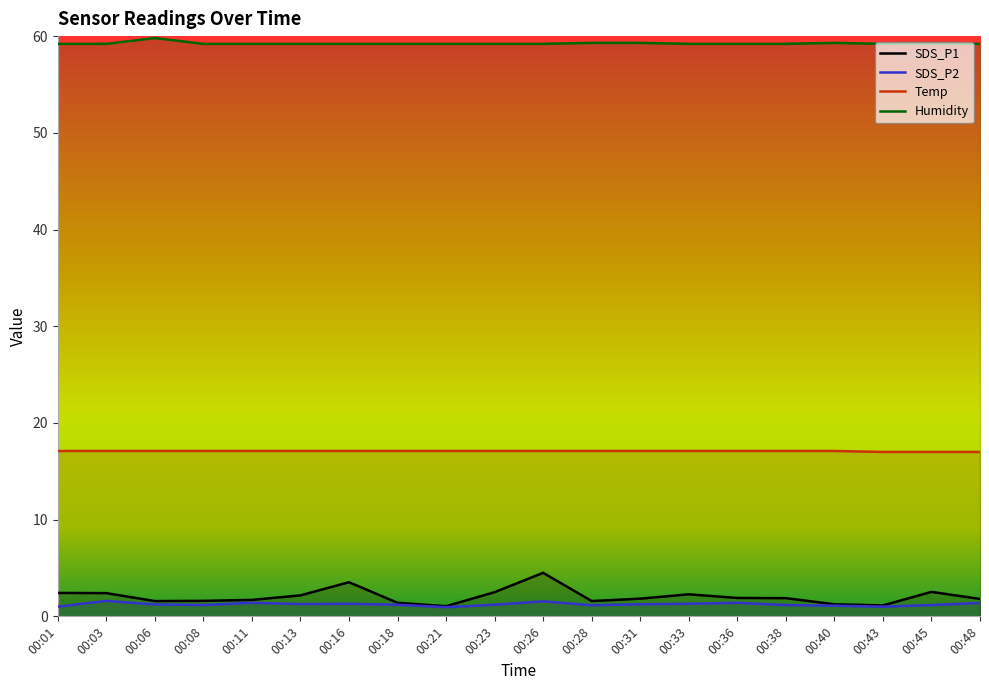

Reading left to right, list all the values displayed in this chart.

SDS_P1: 2.4	2.4	1.6	1.6	1.7	2.2	3.5	1.4	1.1	2.5	4.5	1.6	1.8	2.3	1.9	1.9	1.2	1.1	2.5	1.8
SDS_P2: 1.0	1.6	1.2	1.2	1.4	1.3	1.3	1.2	0.9	1.2	1.6	1.1	1.2	1.3	1.4	1.2	1.1	1.0	1.2	1.4
Temp: 17.1	17.1	17.1	17.1	17.1	17.1	17.1	17.1	17.1	17.1	17.1	17.1	17.1	17.1	17.1	17.1	17.1	17.0	17.0	17.0
Humidity: 59.2	59.2	59.8	59.2	59.2	59.2	59.2	59.2	59.2	59.2	59.2	59.3	59.3	59.2	59.2	59.2	59.3	59.2	59.2	59.2